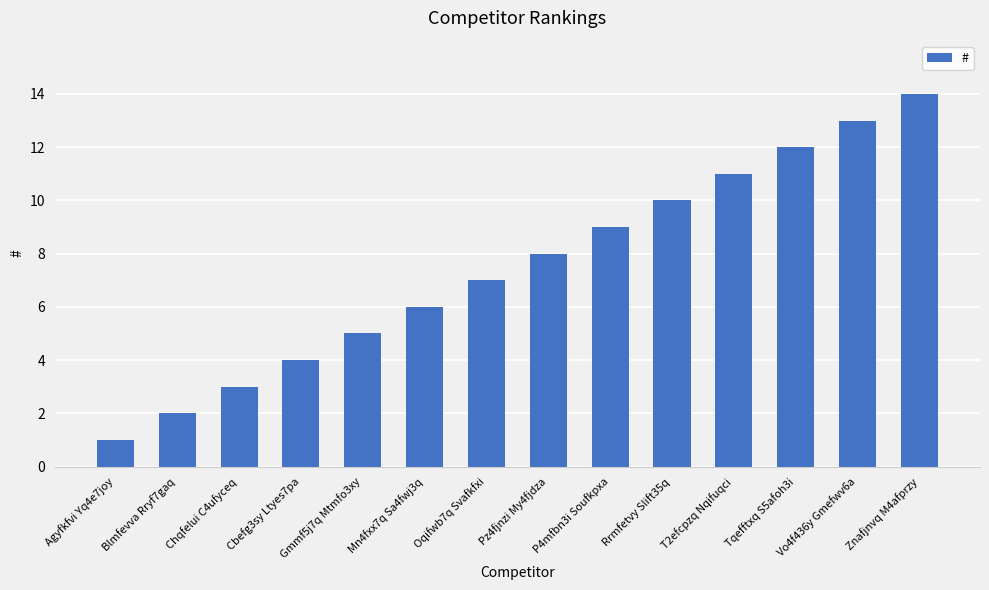

Between Tqefftxq S5afoh3i and Znafjnvq M4afprzy, which is larger?

Znafjnvq M4afprzy